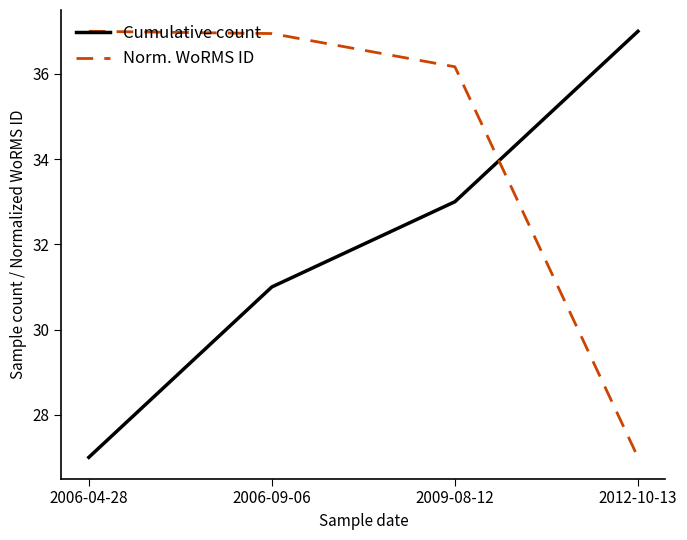

True or false: Norm. WoRMS ID has more than 1 interior local peaks.

False